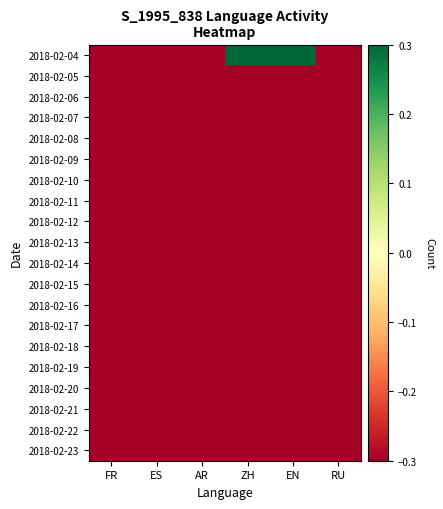

Which series changed the most between EN and RU?

2018-02-04